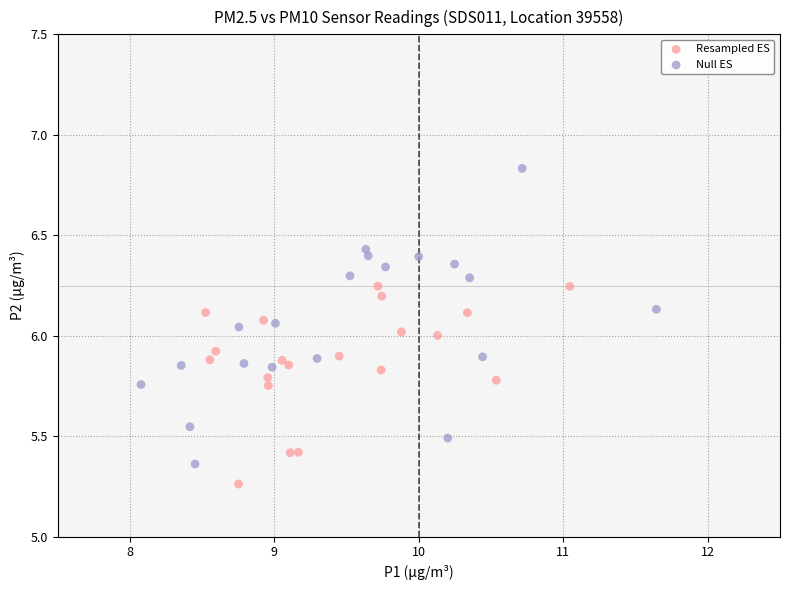

Which series reaches the minimum Y coordinate?

Resampled ES